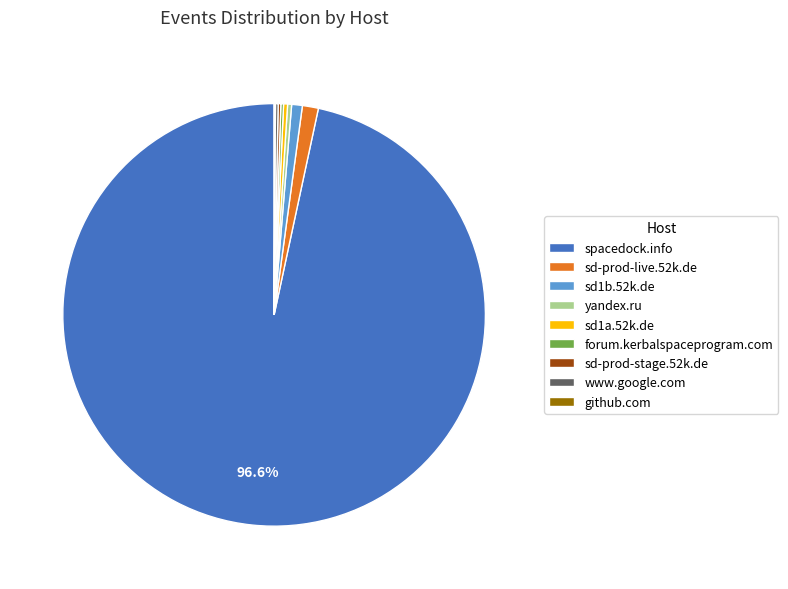

Approximately how many times larger is the value at sd-prod-live.52k.de compared to sd1b.52k.de?

1.5